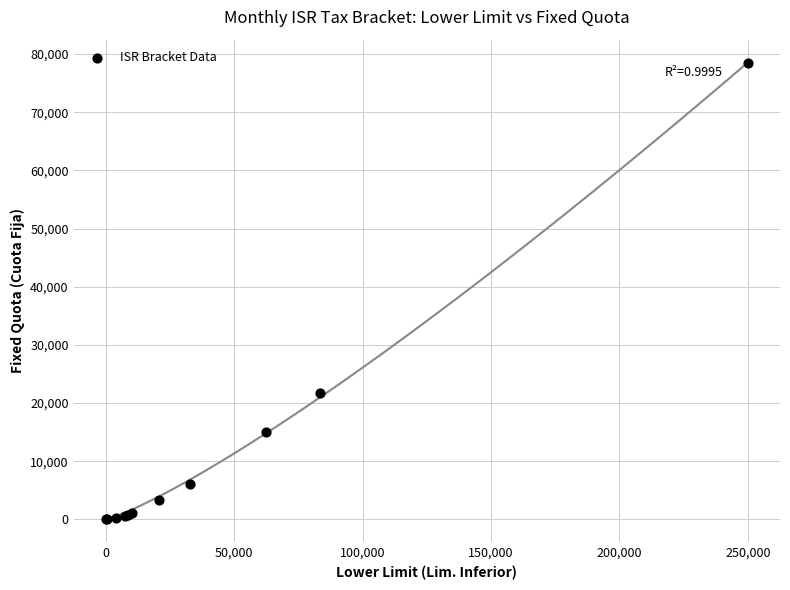

What Y value in the scatter plot is closest to 39202?

21737.6